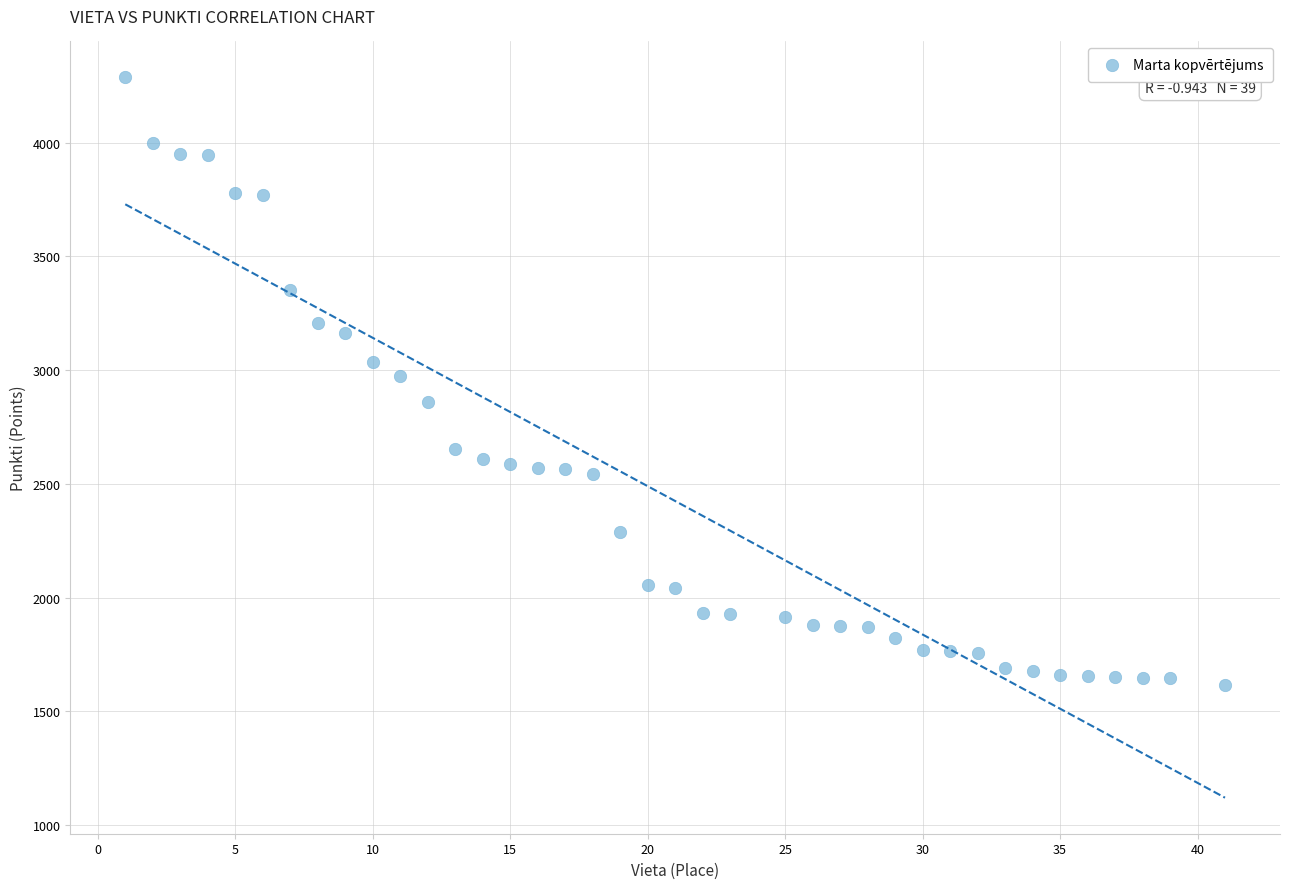

What is the range of Y values (max minus min)?

2669